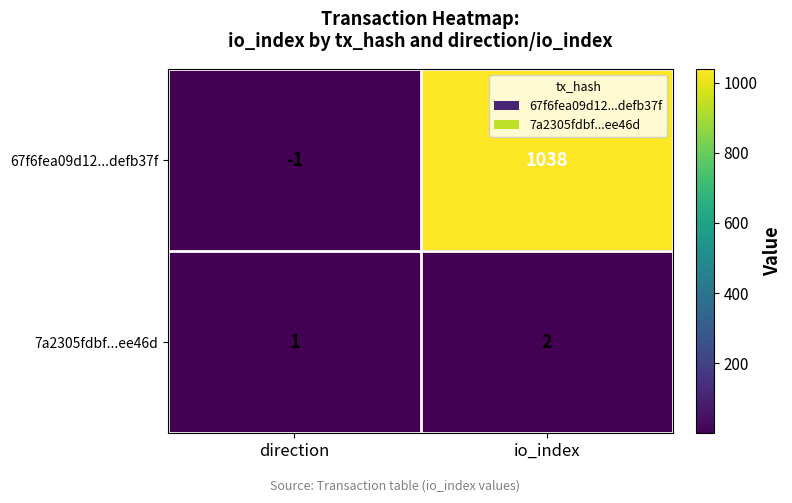

At how many categories does at least one series exceed 403?

1